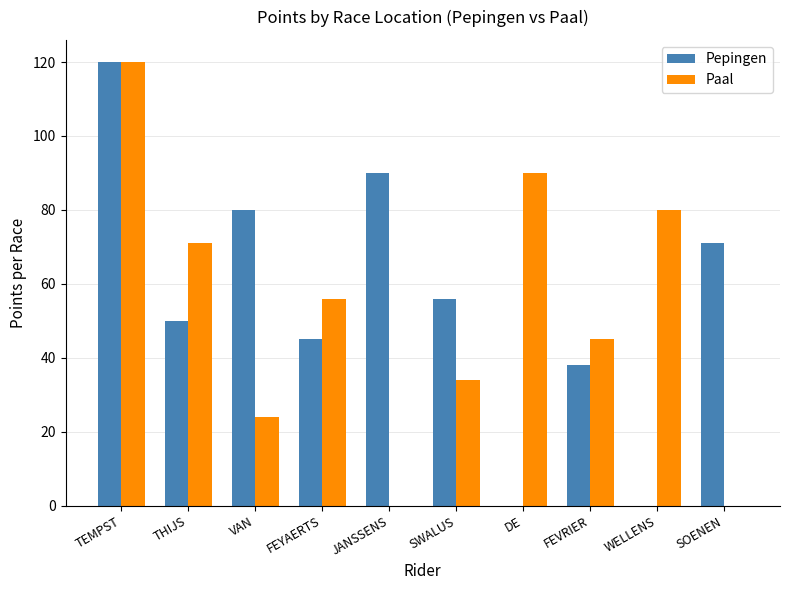

What is the difference between the Pepingen values at WELLENS and JANSSENS?

90